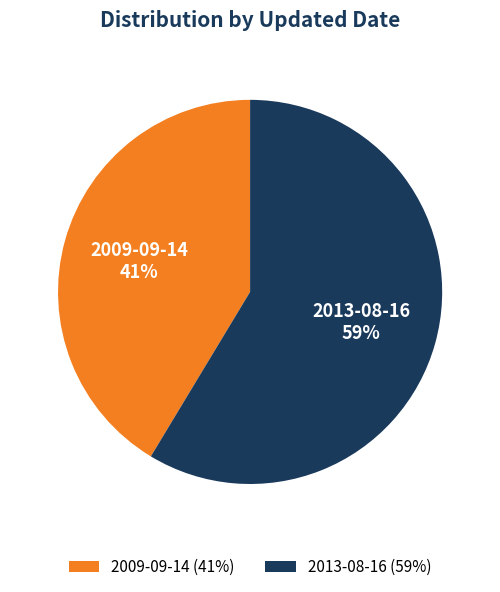

To the nearest percent, what percentage of the pie is 2013-08-16?

59%